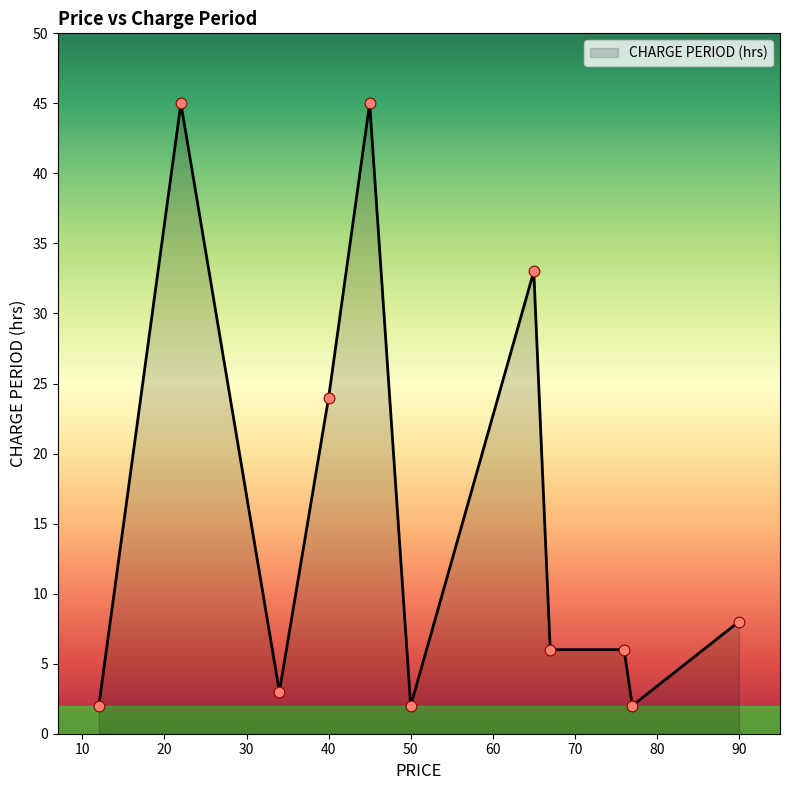

What is the difference between the maximum and minimum values?

43